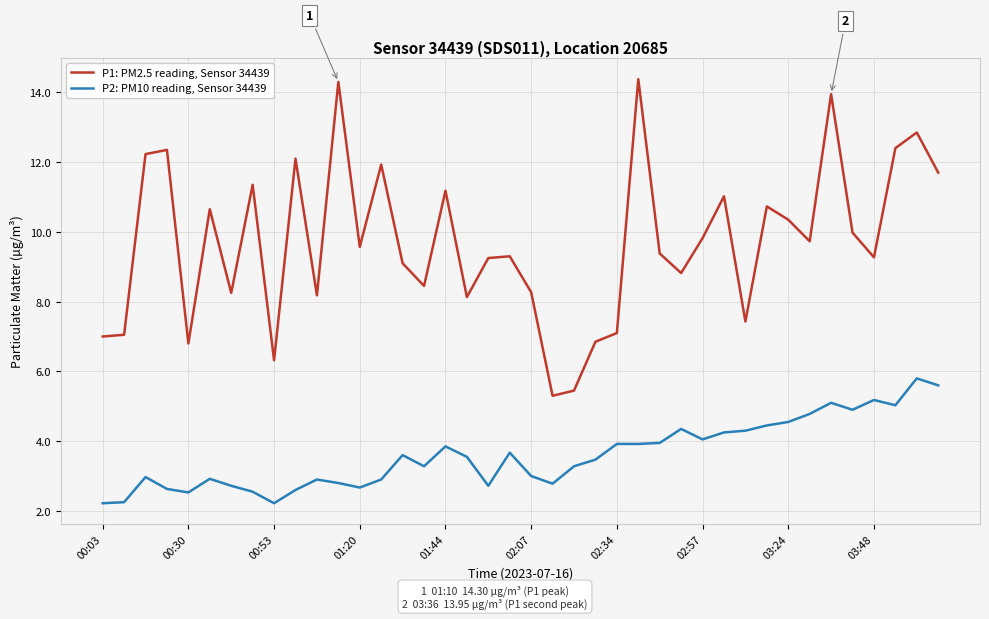

What is the difference between the maximum and minimum values in the P2: PM10 reading, Sensor 34439 series?

3.6